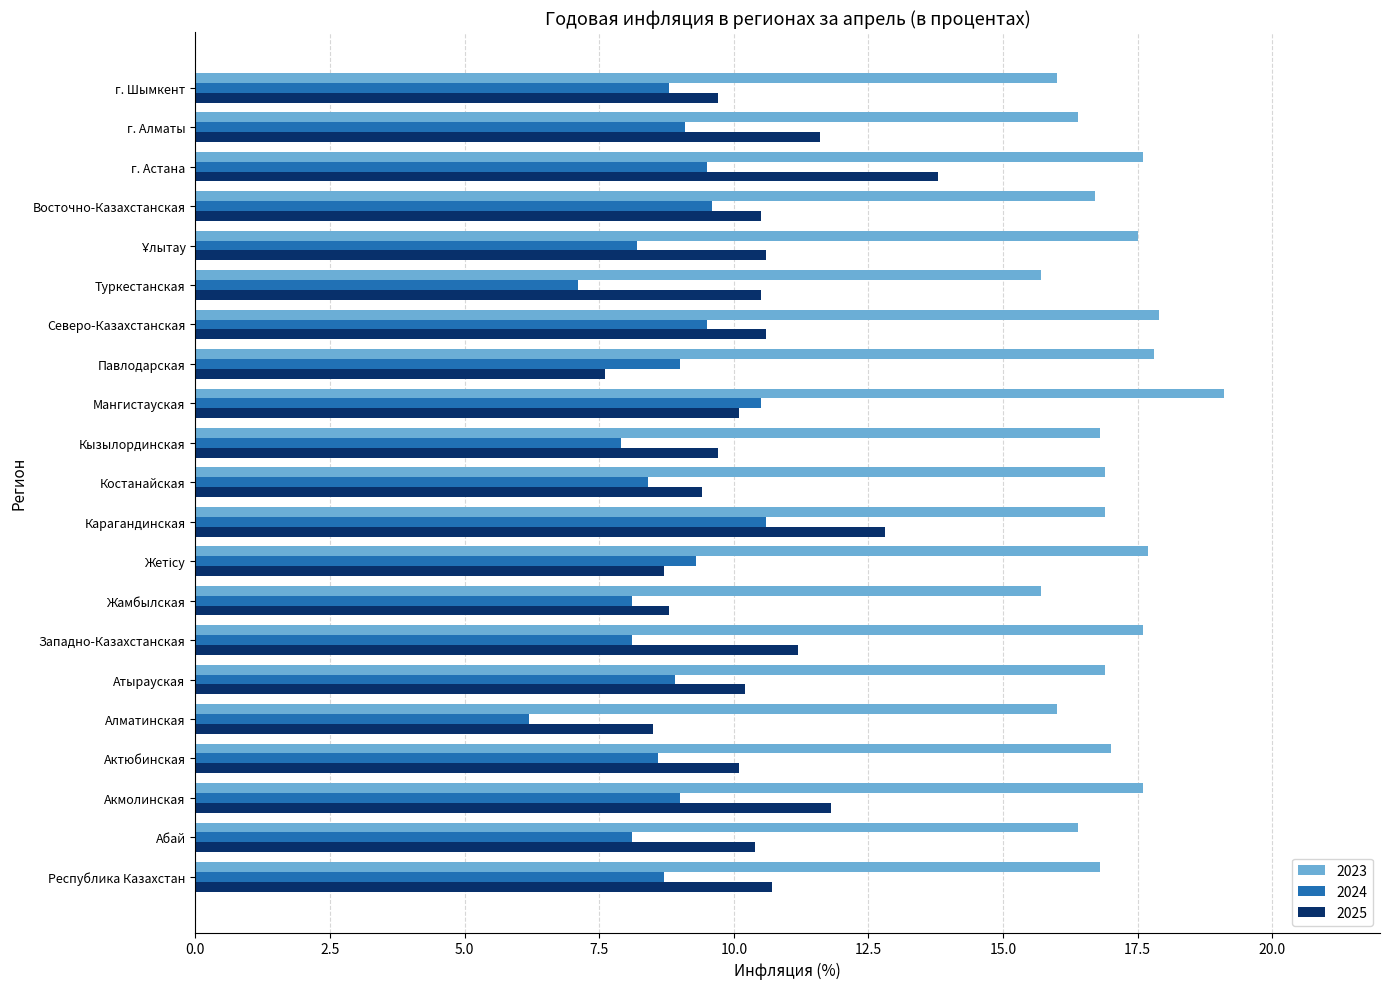

What is the approximate value of 2024 at Абай?

8.1